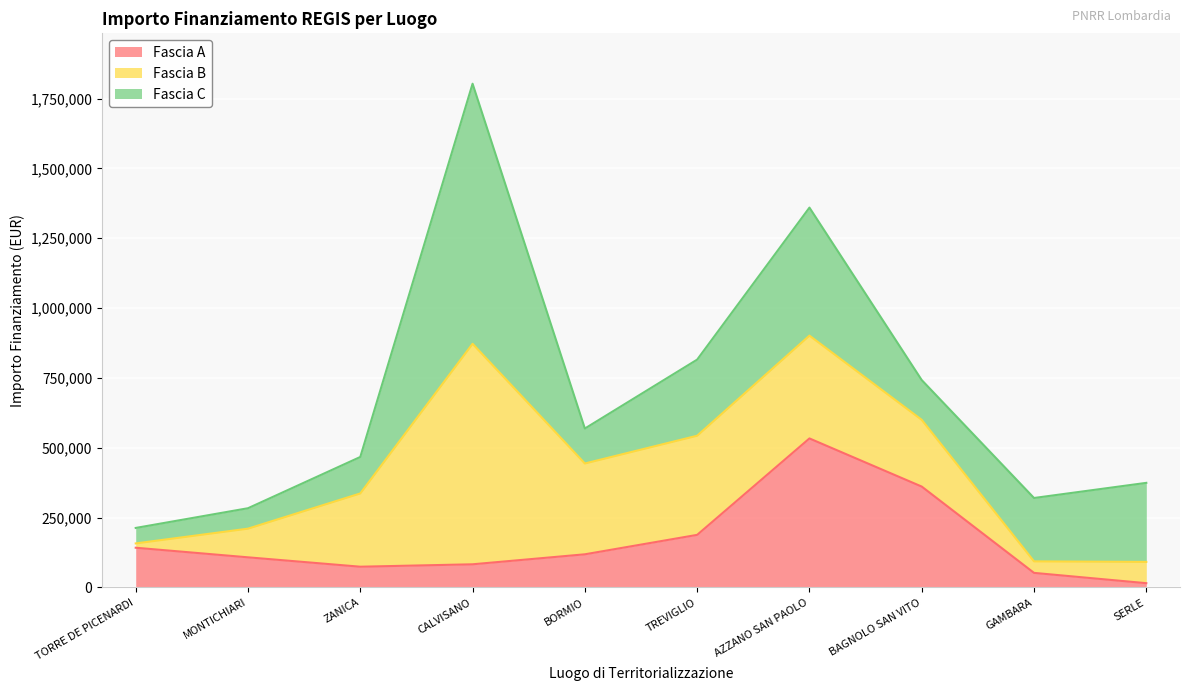

How many values in the Fascia C series exceed 226850?

4